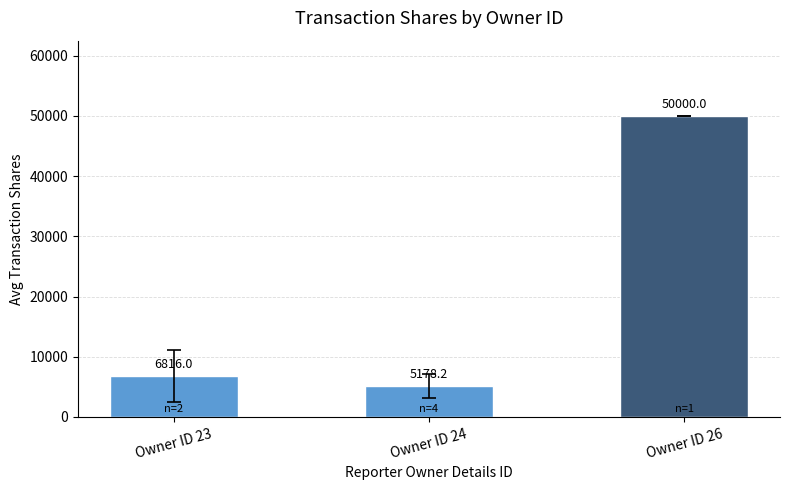

The chart shows a value of 50000.0 at Owner ID 26. True or false?

True